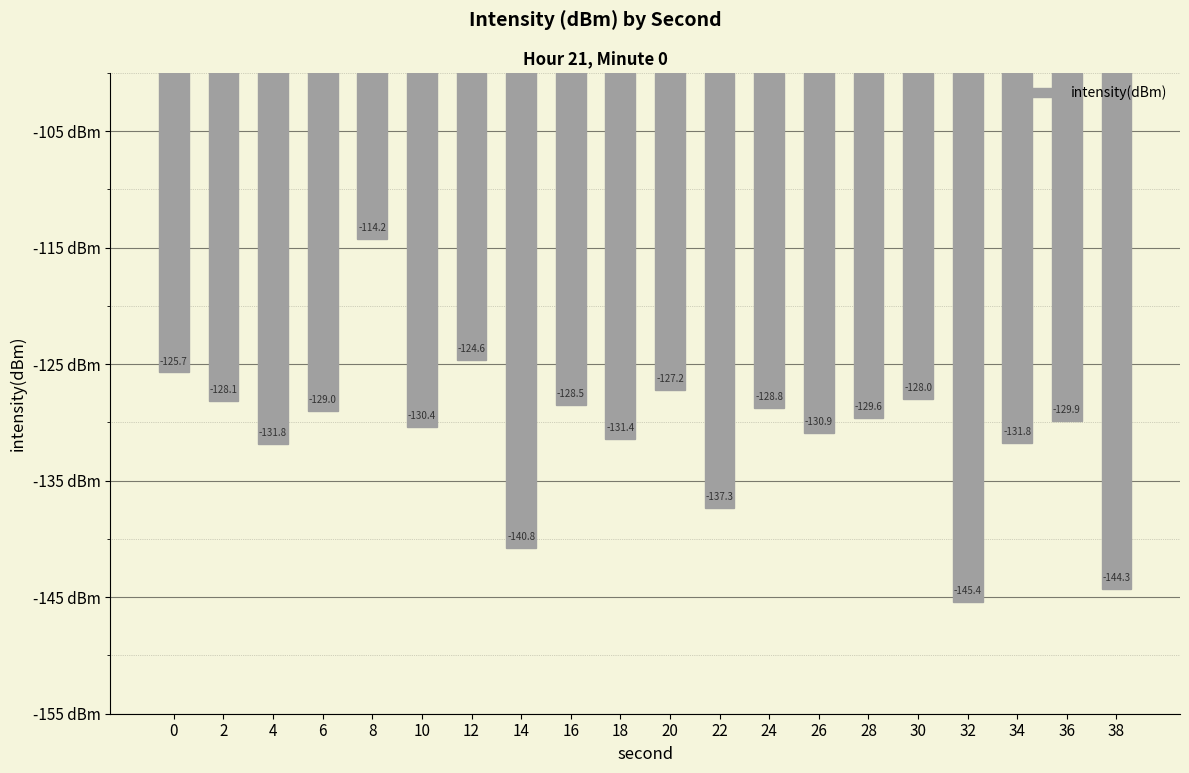

Reading right to left, list all the values displayed in this chart.

38=-144.3	36=-129.9	34=-131.8	32=-145.4	30=-128.0	28=-129.6	26=-130.9	24=-128.8	22=-137.3	20=-127.2	18=-131.4	16=-128.5	14=-140.8	12=-124.6	10=-130.4	8=-114.2	6=-129.0	4=-131.8	2=-128.1	0=-125.7